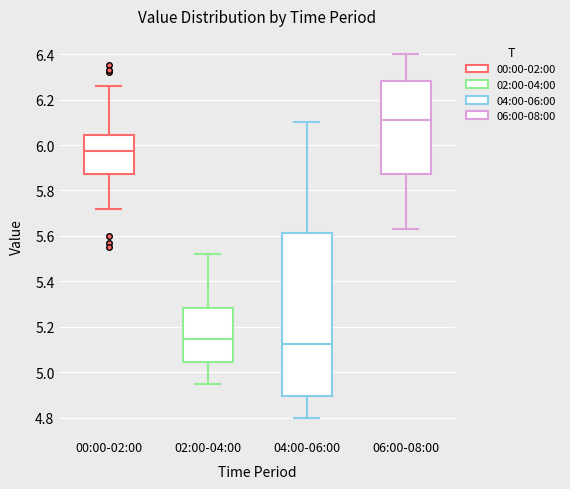

Reading left to right, read every box against the y-axis: the position of its median line, the range the box covers, and the ends of its whiskers. The values are not printed on the chart, so give them approximately, as read against the axis.

00:00-02:00: median 5.98, box 5.88 to 6.04, whiskers 5.72 to 6.26
02:00-04:00: median 5.14, box 5.04 to 5.28, whiskers 4.96 to 5.52
04:00-06:00: median 5.12, box 4.90 to 5.62, whiskers 4.80 to 6.10
06:00-08:00: median 6.12, box 5.88 to 6.28, whiskers 5.64 to 6.40